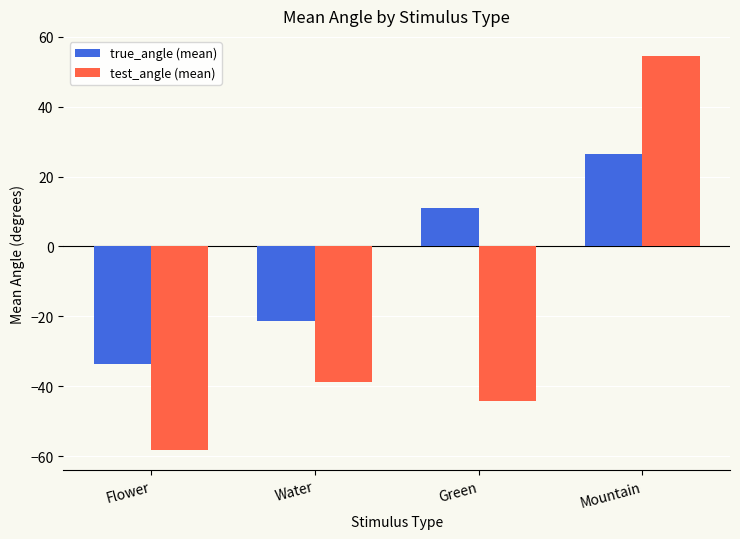

Between Flower and Water, which series saw the biggest shift?

test_angle (mean)